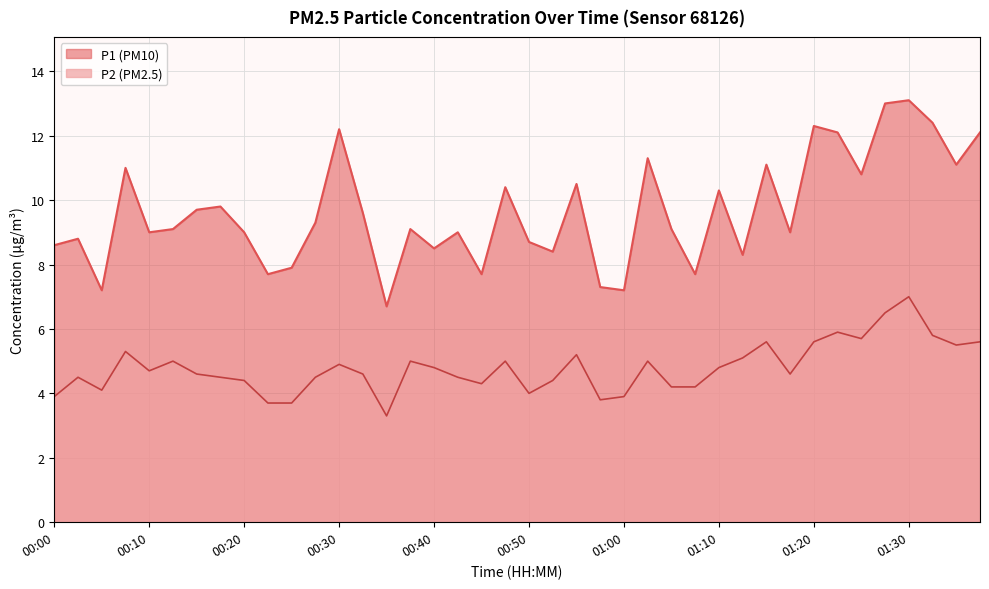

Reading left to right, list all the values displayed in this chart.

P1: 00:00=8.6	00:03=8.8	00:05=7.2	00:08=11.0	00:10=9.0	00:13=9.1	00:15=9.7	00:18=9.8	00:20=9.0	00:23=7.7	00:25=7.9	00:27=9.3	00:30=12.2	00:32=9.6	00:35=6.7	00:37=9.1	00:40=8.5	00:42=9.0	00:45=7.7	00:47=10.4	00:50=8.7	00:52=8.4	00:55=10.5	00:57=7.3	01:00=7.2	01:02=11.3	01:05=9.1	01:07=7.7	01:10=10.3	01:12=8.3	01:15=11.1	01:17=9.0	01:20=12.3	01:22=12.1	01:25=10.8	01:27=13.0	01:30=13.1	01:35=12.4	01:37=11.1	01:40=12.1
P2: 00:00=3.9	00:03=4.5	00:05=4.1	00:08=5.3	00:10=4.7	00:13=5.0	00:15=4.6	00:18=4.5	00:20=4.4	00:23=3.7	00:25=3.7	00:27=4.5	00:30=4.9	00:32=4.6	00:35=3.3	00:37=5.0	00:40=4.8	00:42=4.5	00:45=4.3	00:47=5.0	00:50=4.0	00:52=4.4	00:55=5.2	00:57=3.8	01:00=3.9	01:02=5.0	01:05=4.2	01:07=4.2	01:10=4.8	01:12=5.1	01:15=5.6	01:17=4.6	01:20=5.6	01:22=5.9	01:25=5.7	01:27=6.5	01:30=7.0	01:35=5.8	01:37=5.5	01:40=5.6